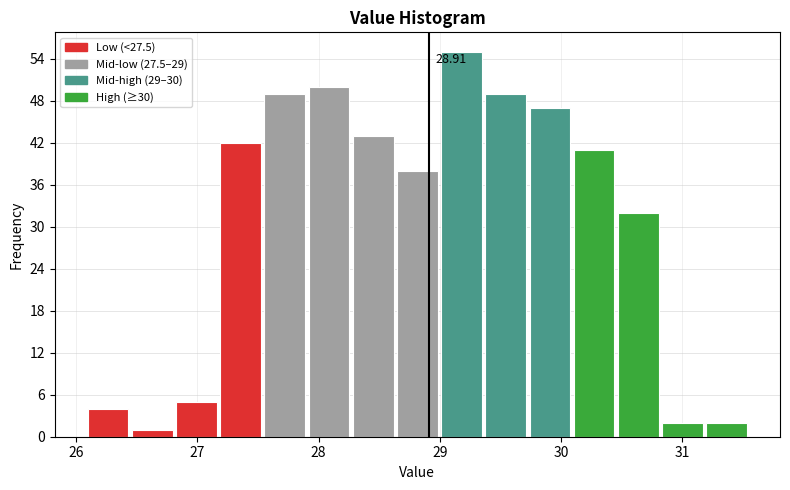

Around what value on the x-axis is the tallest bar? Give the approximate position of its centre, as read against the axis.

29.2